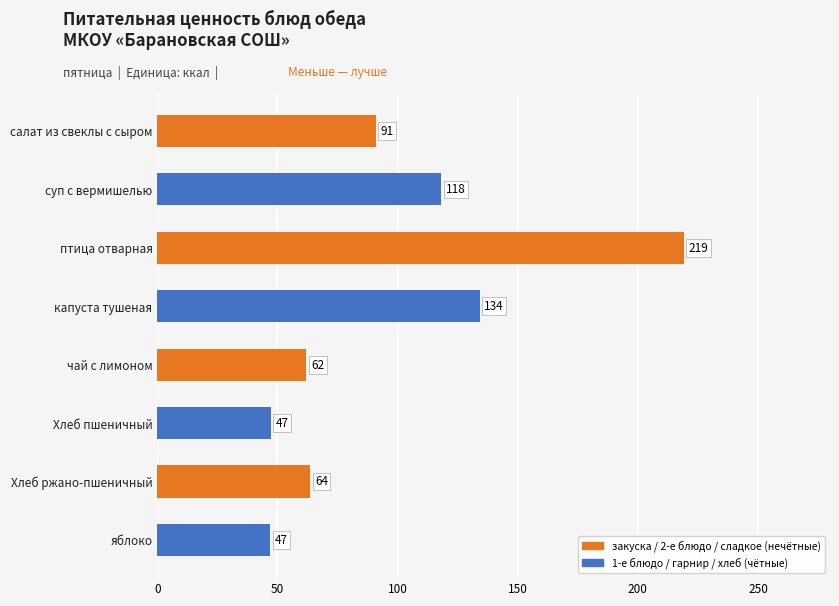

Between птица отварная and Хлеб пшеничный, which is larger?

птица отварная